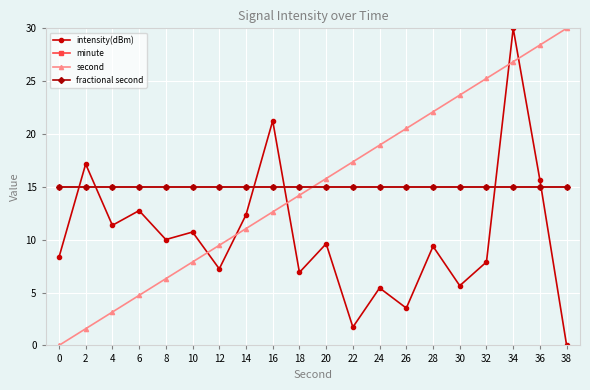

Reading right to left, extract all data points from this chart.

intensity(dBm): 0.0	15.6	30.0	7.9	5.6	9.4	3.5	5.4	1.7	9.6	6.9	21.3	12.4	7.2	10.7	10.0	12.8	11.4	17.2	8.3
minute: 15.0	15.0	15.0	15.0	15.0	15.0	15.0	15.0	15.0	15.0	15.0	15.0	15.0	15.0	15.0	15.0	15.0	15.0	15.0	15.0
second: 30.0	28.4	26.8	25.3	23.7	22.1	20.5	18.9	17.4	15.8	14.2	12.6	11.1	9.5	7.9	6.3	4.7	3.2	1.6	0.0
fractional second: 15.0	15.0	15.0	15.0	15.0	15.0	15.0	15.0	15.0	15.0	15.0	15.0	15.0	15.0	15.0	15.0	15.0	15.0	15.0	15.0